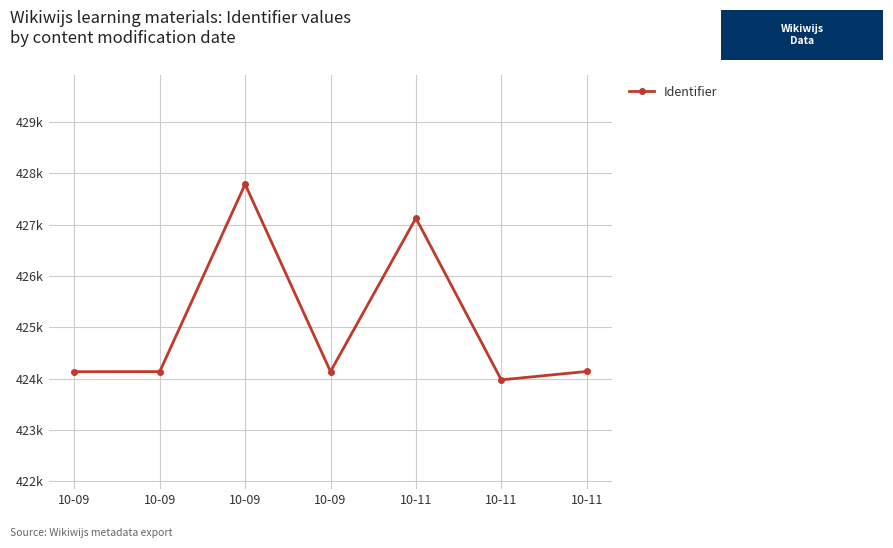

At which category does the chart reach its peak across all series?

10-09